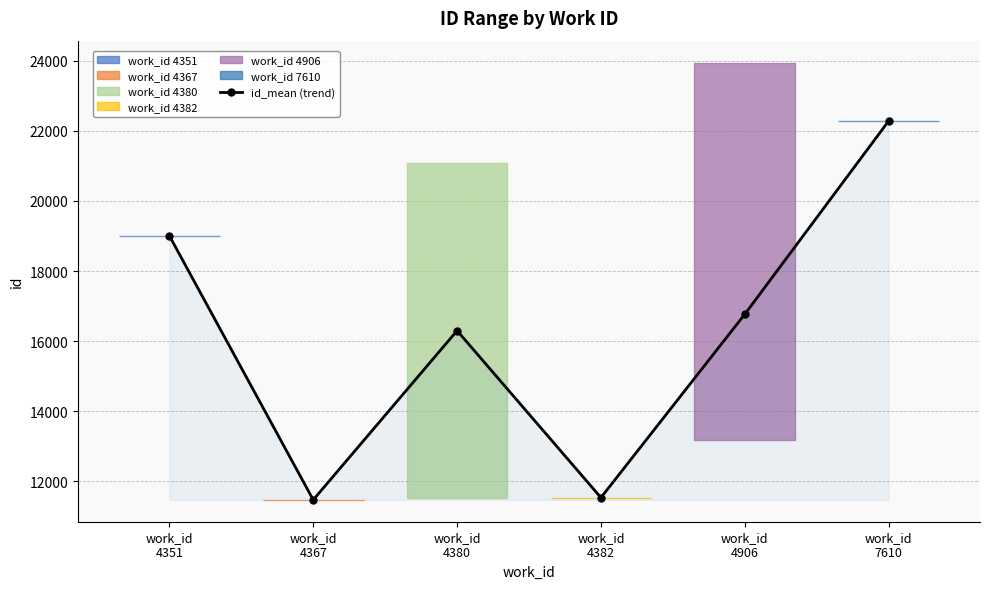

List the labels in order of value, smallest first.

work_id
4367, work_id
4382, work_id
4380, work_id
4906, work_id
4351, work_id
7610